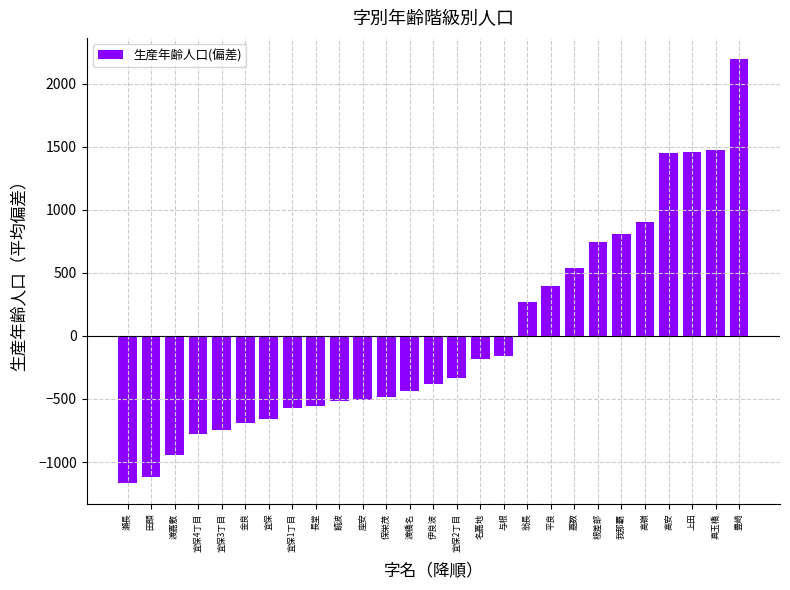

What value does the data have at 根差部?

743.7